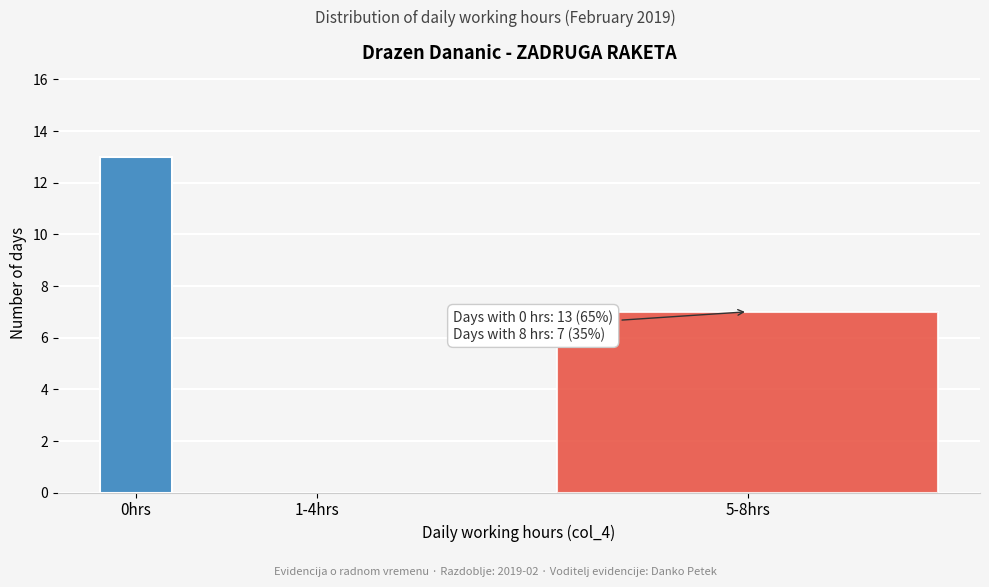

Reading right to left, list all the values displayed in this chart.

5-8hrs=7	1-4hrs=0	0hrs=13